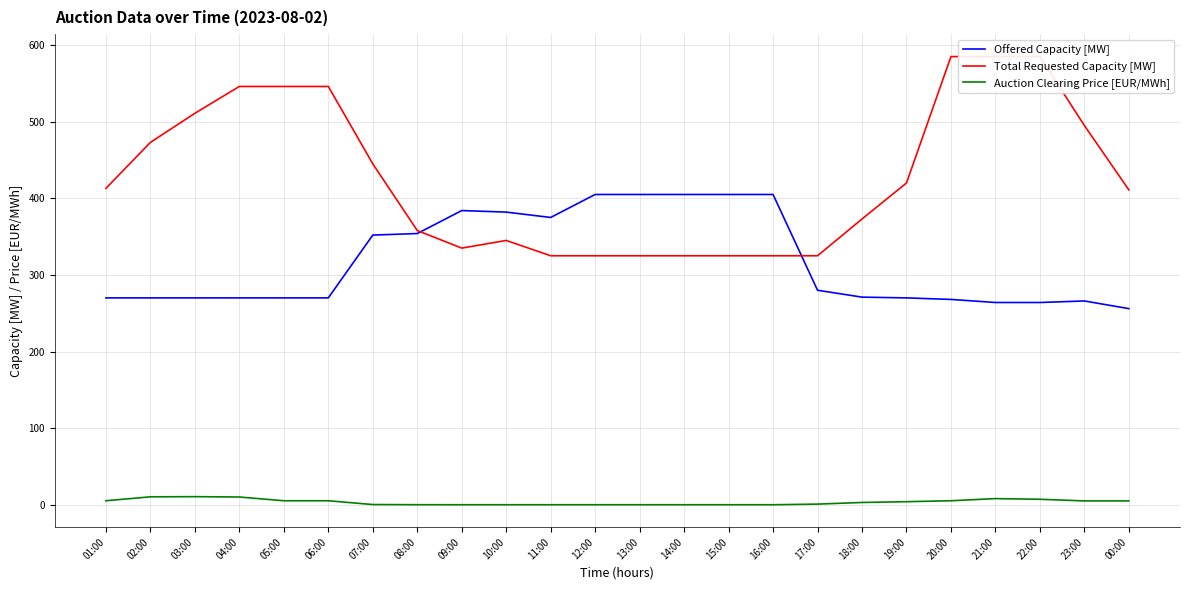

What is the label of the 15th point from the left?

15:00